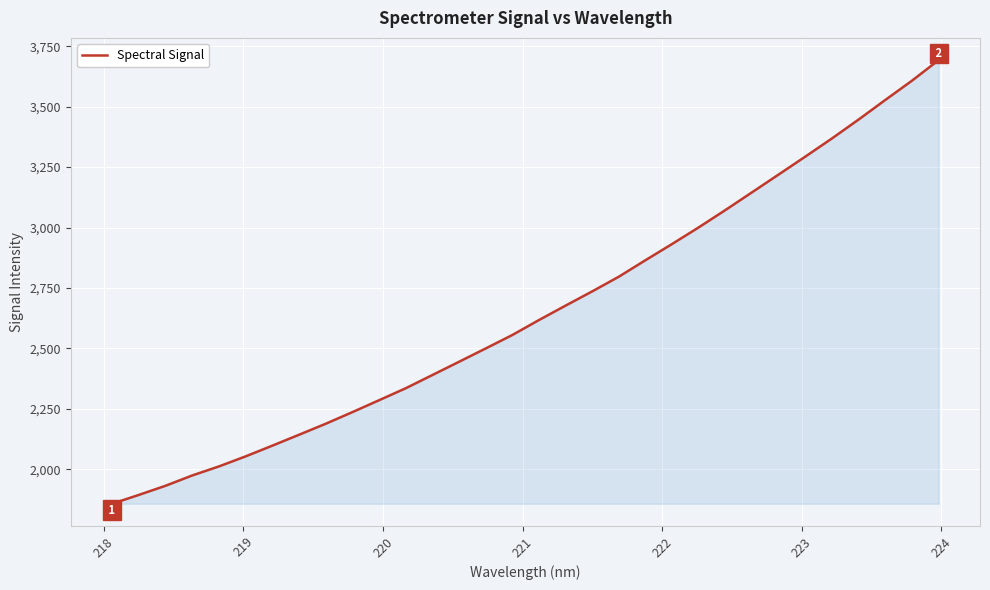

What is the difference between the second highest and minimum values?

1750.5